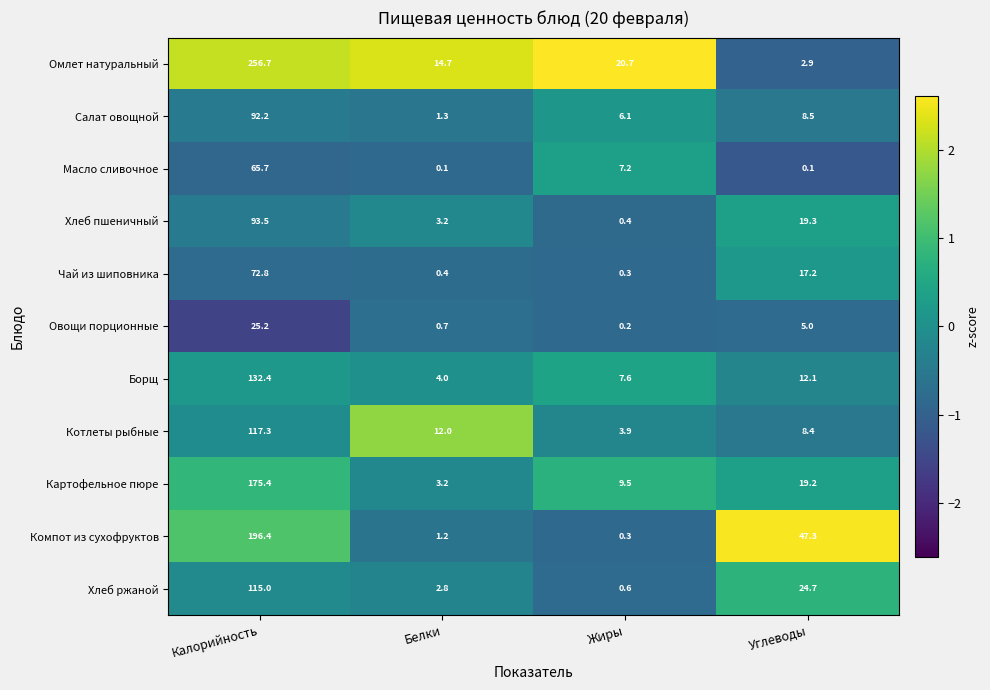

What is the difference between the highest and lowest values at Углеводы?

47.2